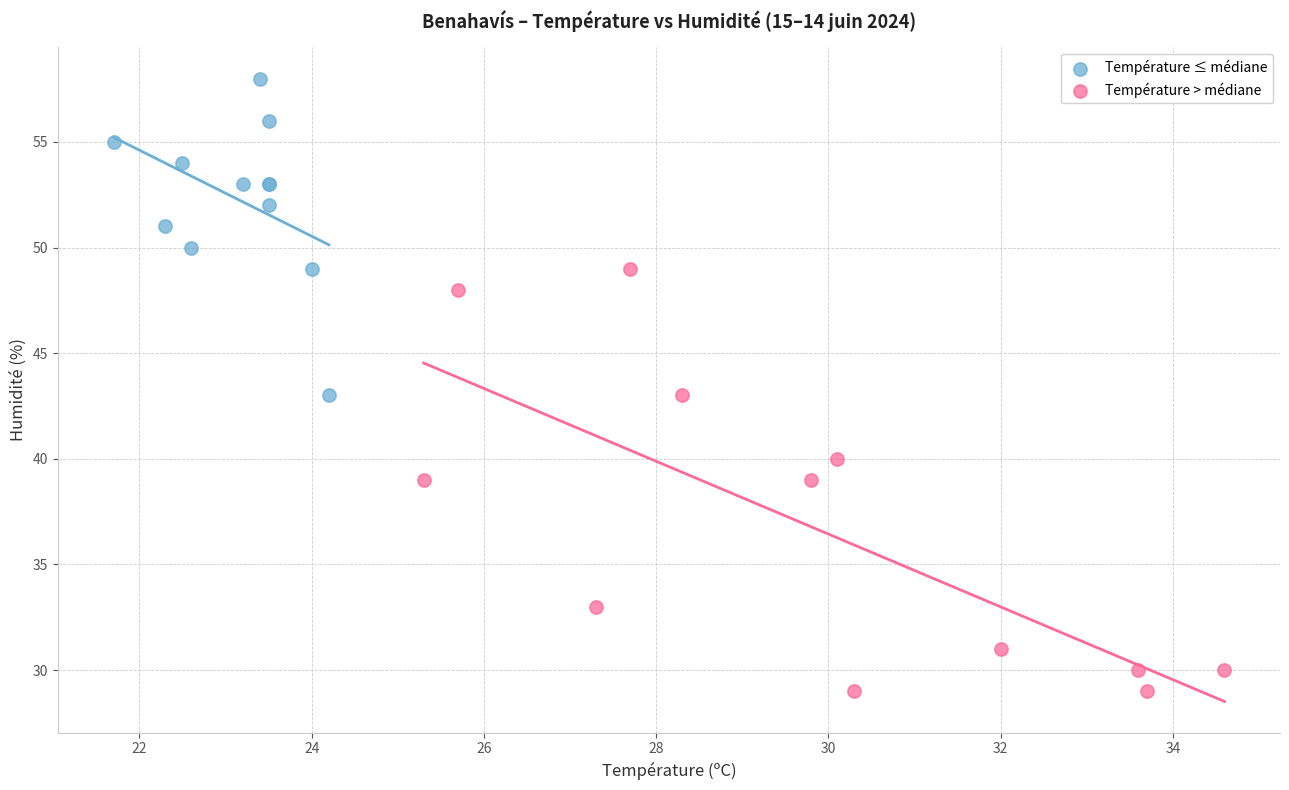

Which series contains the highest Y value?

Température ≤ médiane